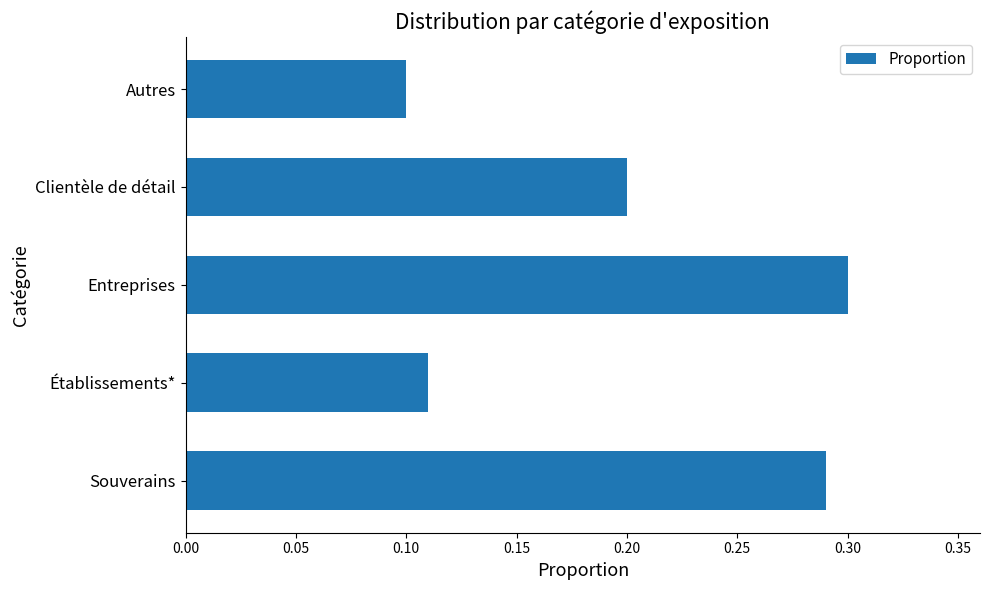

How many distinct data groups are displayed?

1